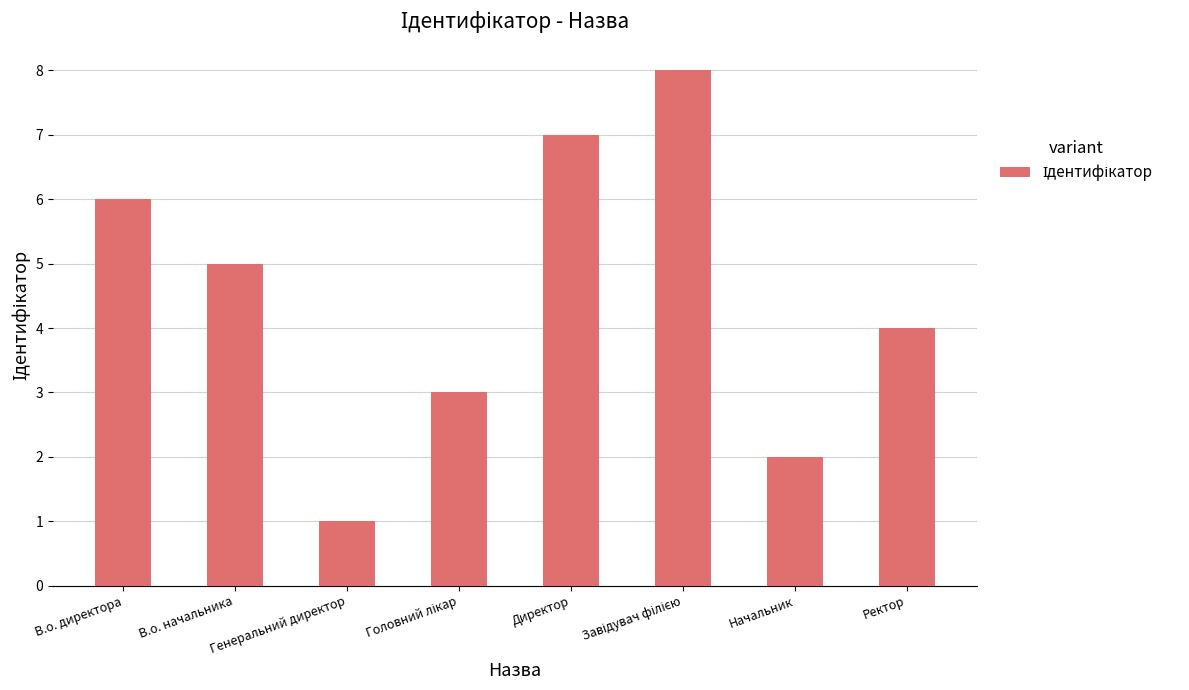

The value at В.о. директора is 11. True or false?

False